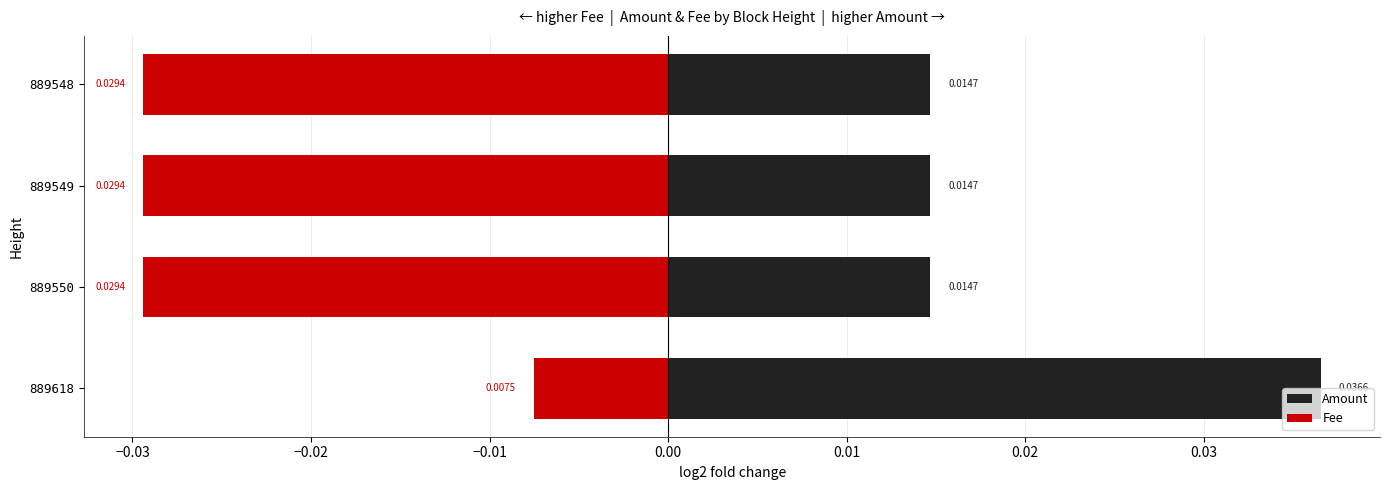

What are all the series names shown in the legend?

Amount, Fee